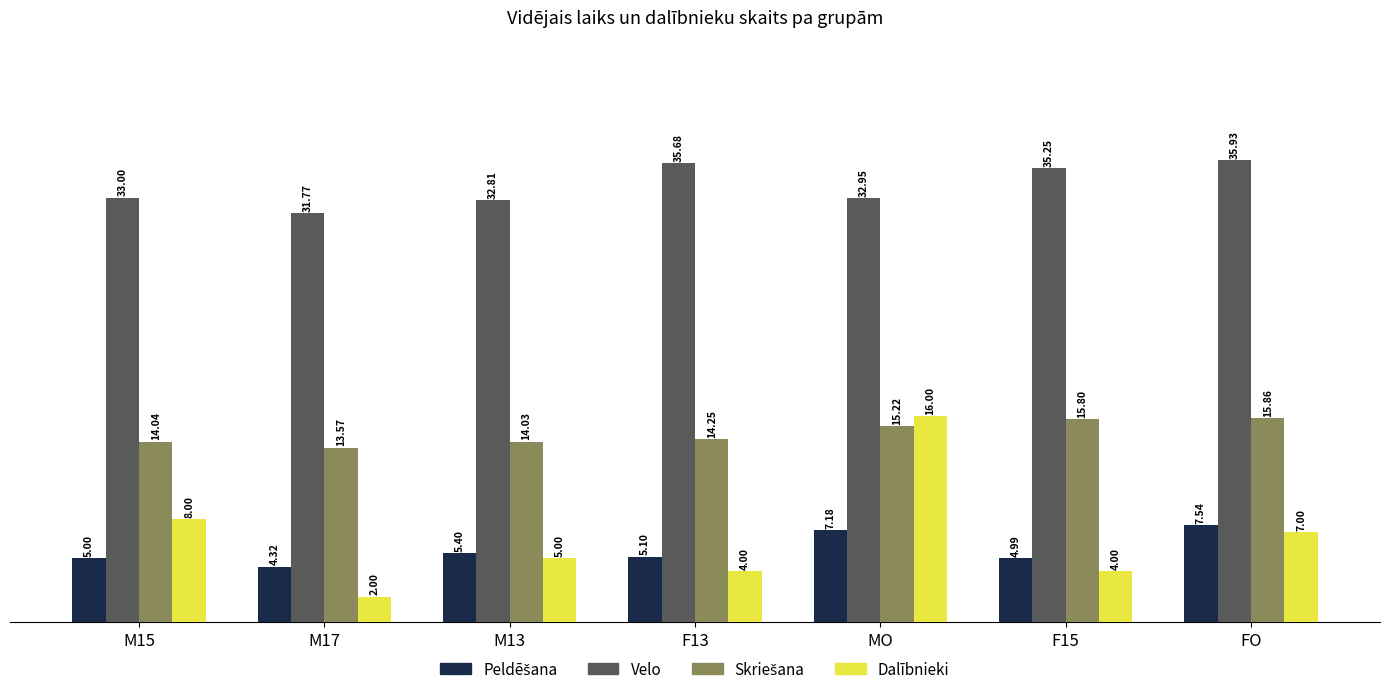

Rank the categories by Velo value from highest to lowest.

FO, F13, F15, M15, MO, M13, M17